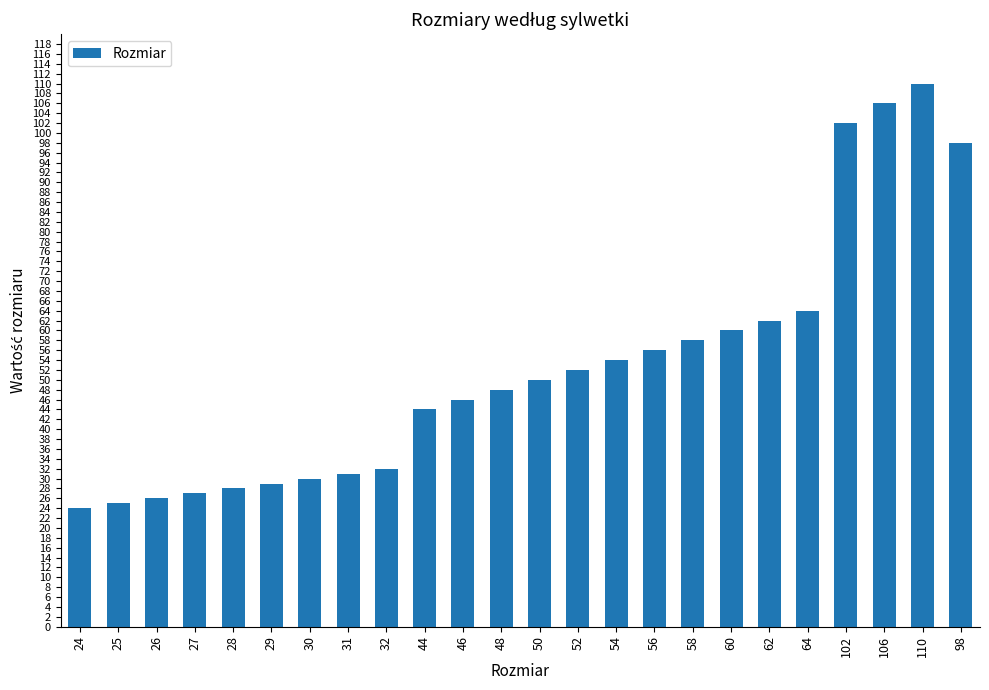

The chart shows a value of 47 at 28. True or false?

False